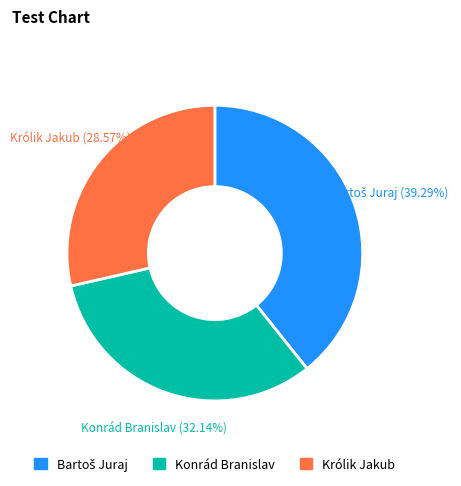

Do Królik Jakub and Konrád Branislav together represent more than half of the pie?

Yes